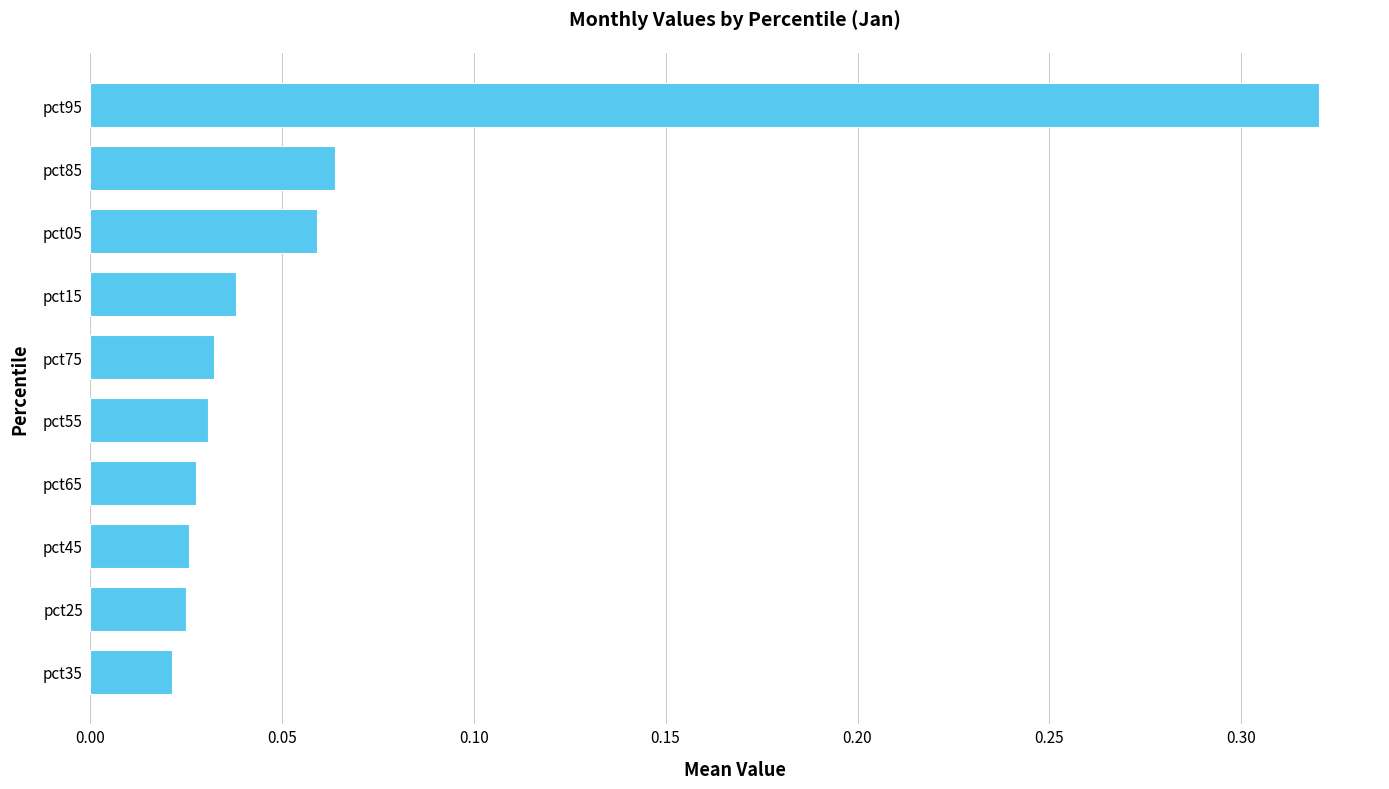

The value at pct75 is 0.1. True or false?

False